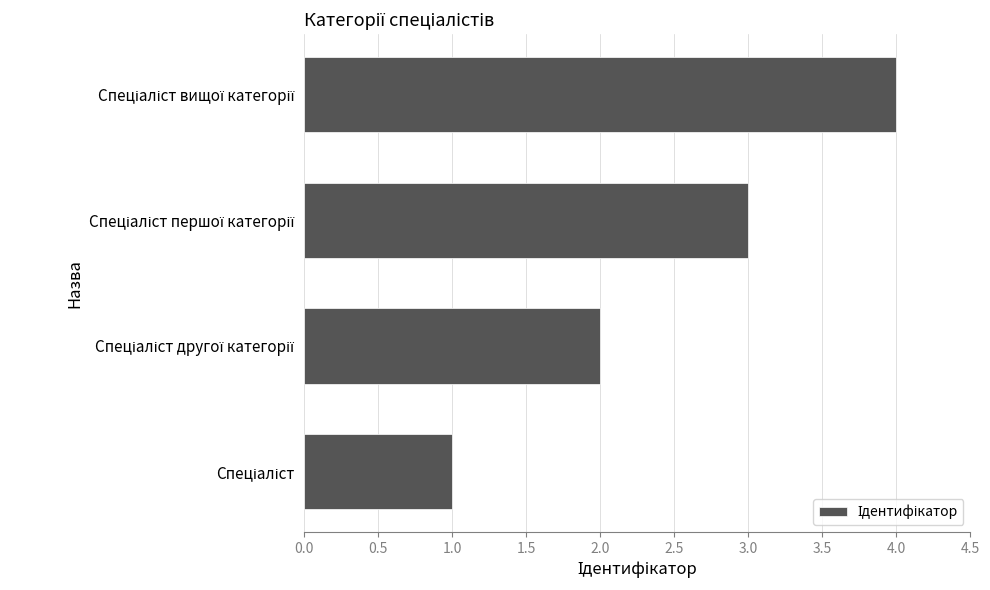

What is the sum of all values?

10